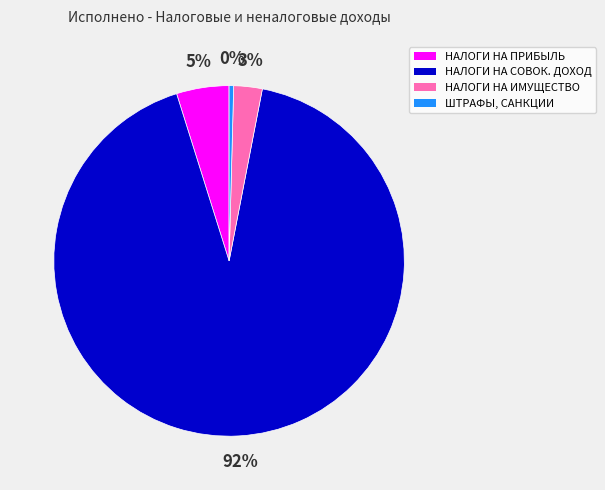

What is the largest slice in the pie chart?

НАЛОГИ НА СОВОК. ДОХОД